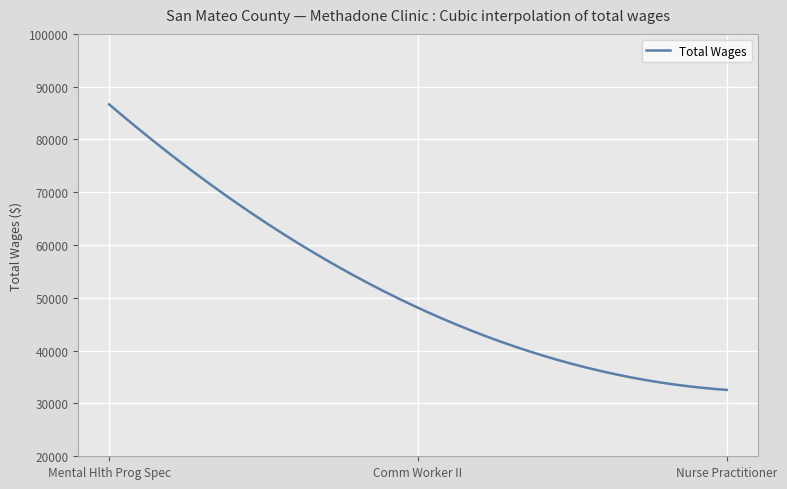

What is the smallest value displayed?

32574.0